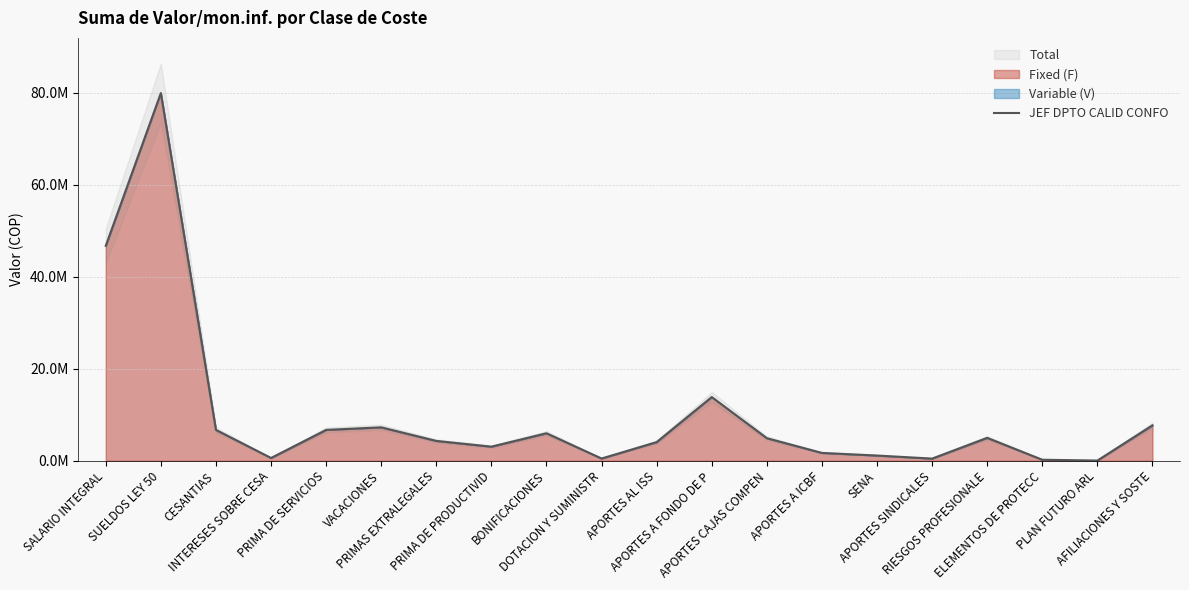

How many data points are less than 4910700?

10